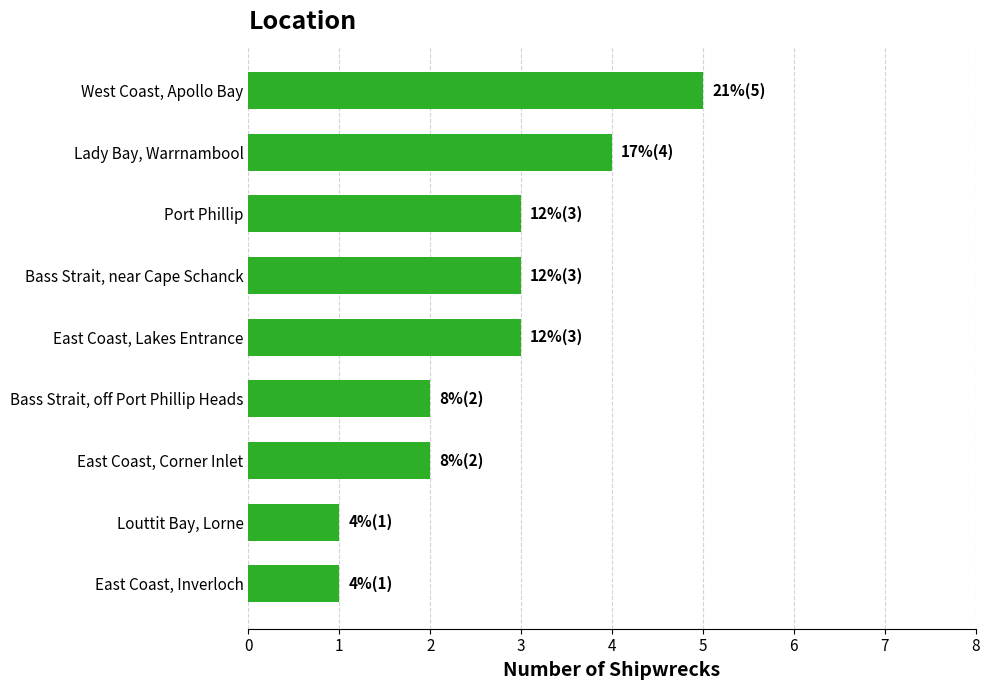

Does the chart contain any negative values?

No